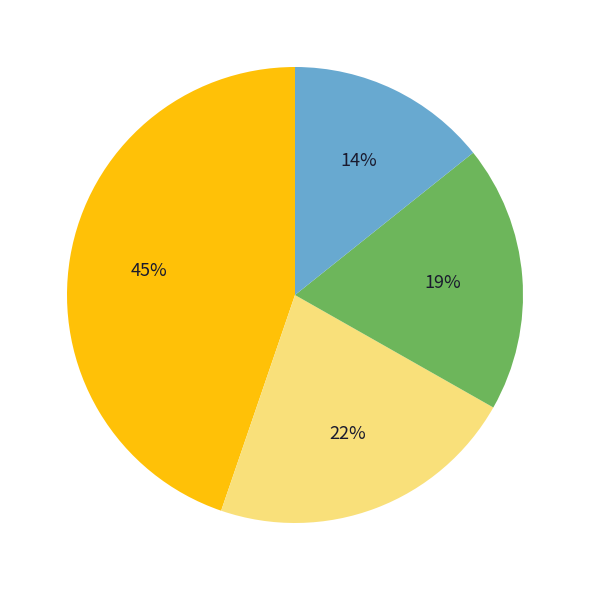

To the nearest percent, what is the average slice percentage?

25%